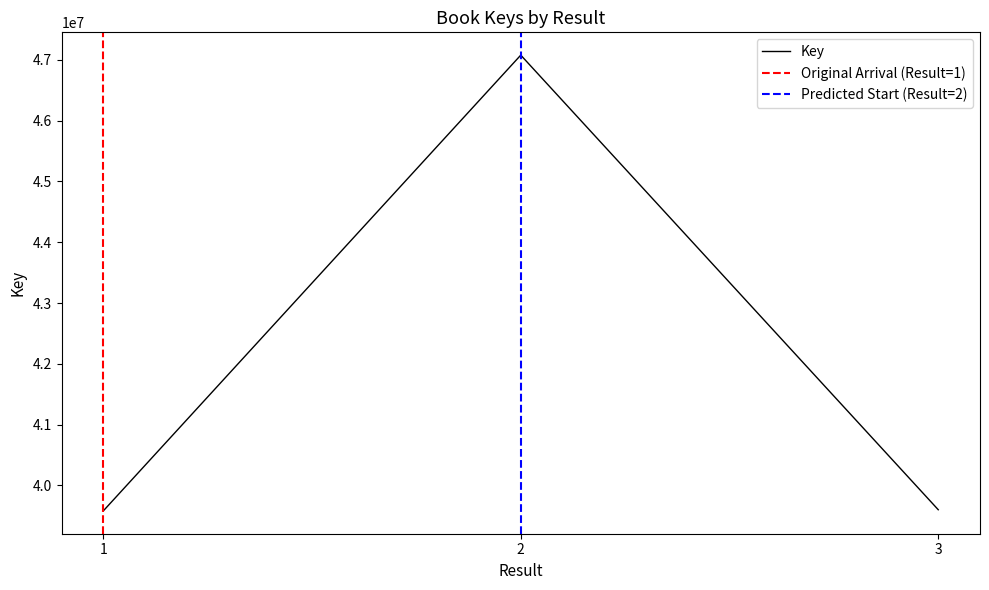

What is the difference between the maximum and minimum values?

7496336